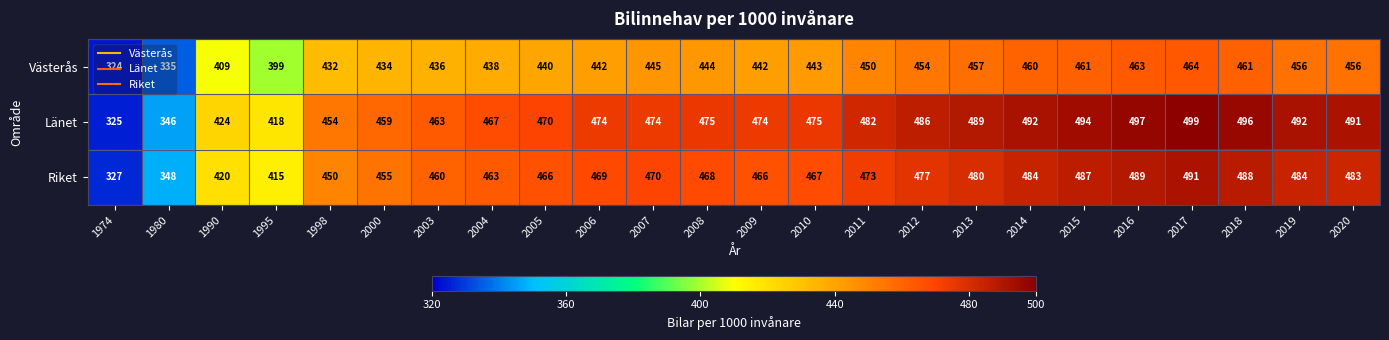

Which series has the largest range (max minus min)?

Länet